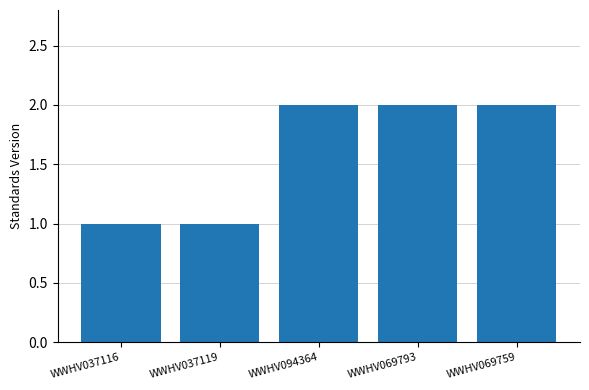

What is the average value?

2